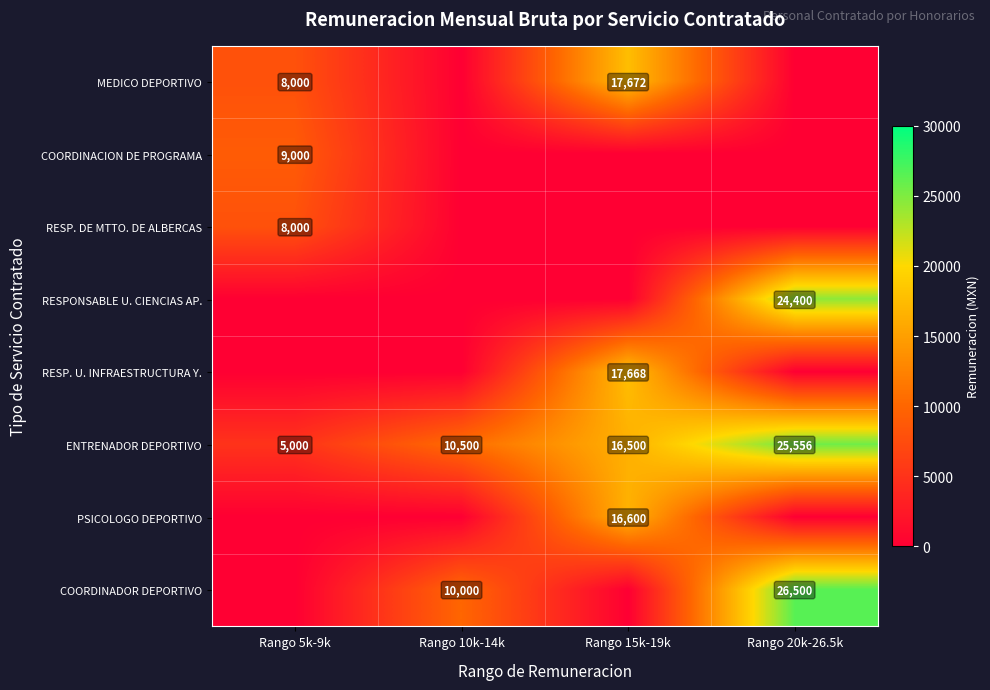

At how many categories does at least one series exceed 25141?

1